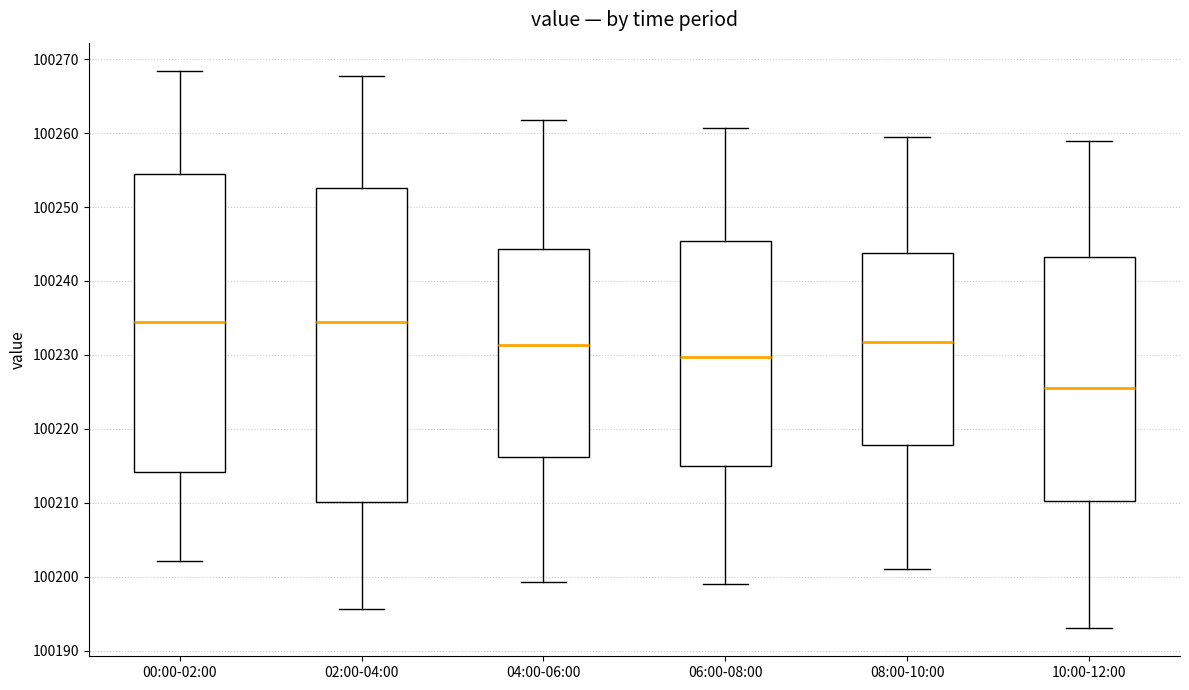

Reading left to right, transcribe this box plot: for each box, give where its median line is, the range the box spans, and where its two whiskers end, as read against the y-axis. The values are not printed on the chart, so give them approximately, as read against the axis.

00:00-02:00: median 100235, box 100214 to 100254, whiskers 100202 to 100268
02:00-04:00: median 100234, box 100210 to 100253, whiskers 100196 to 100268
04:00-06:00: median 100231, box 100216 to 100244, whiskers 100199 to 100262
06:00-08:00: median 100230, box 100215 to 100245, whiskers 100199 to 100261
08:00-10:00: median 100232, box 100218 to 100244, whiskers 100201 to 100260
10:00-12:00: median 100226, box 100210 to 100243, whiskers 100193 to 100259